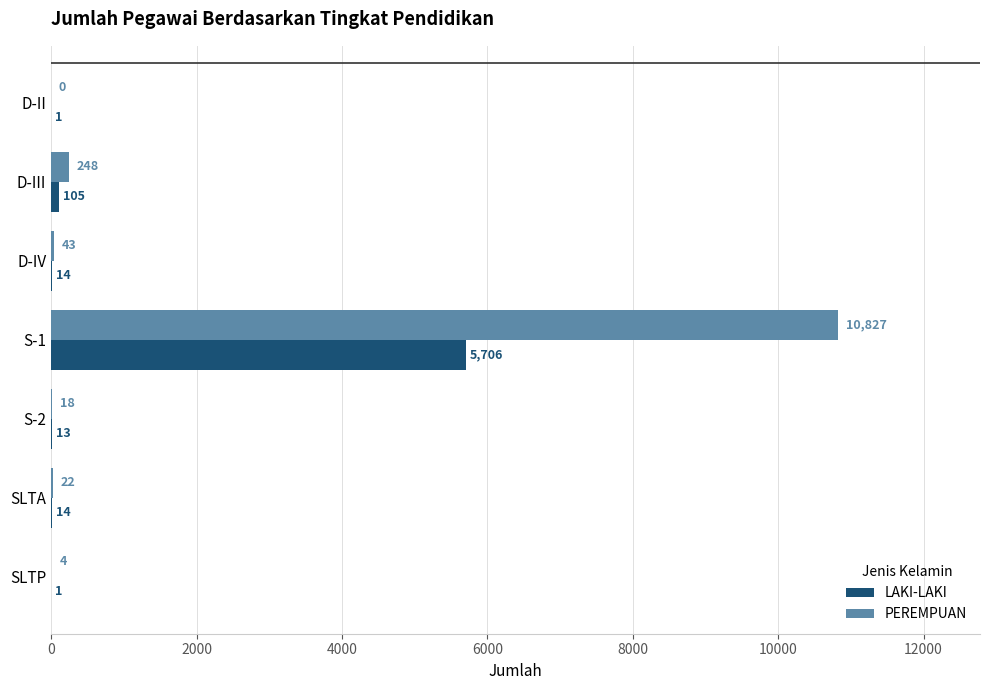

Which series changed the most between D-II and SLTP?

PEREMPUAN